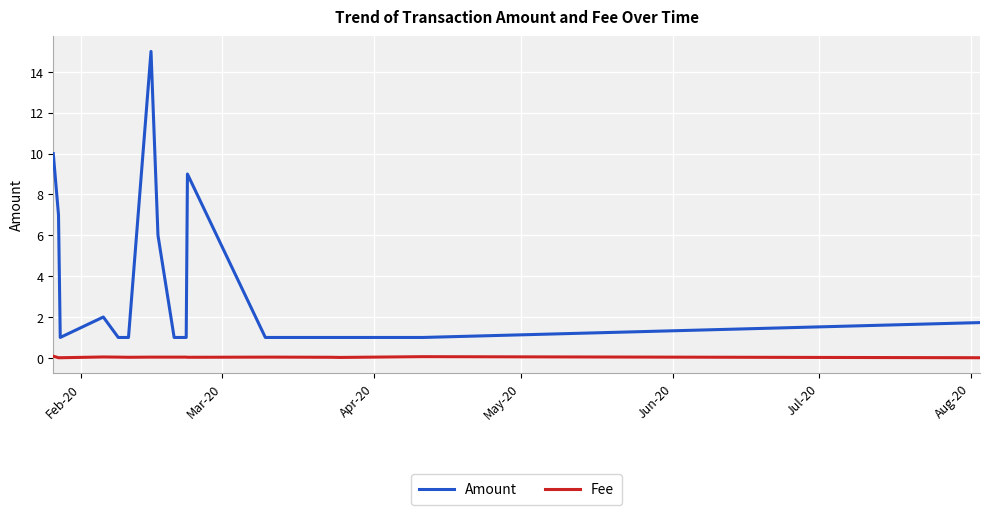

At how many categories does at least one series exceed 11?

1